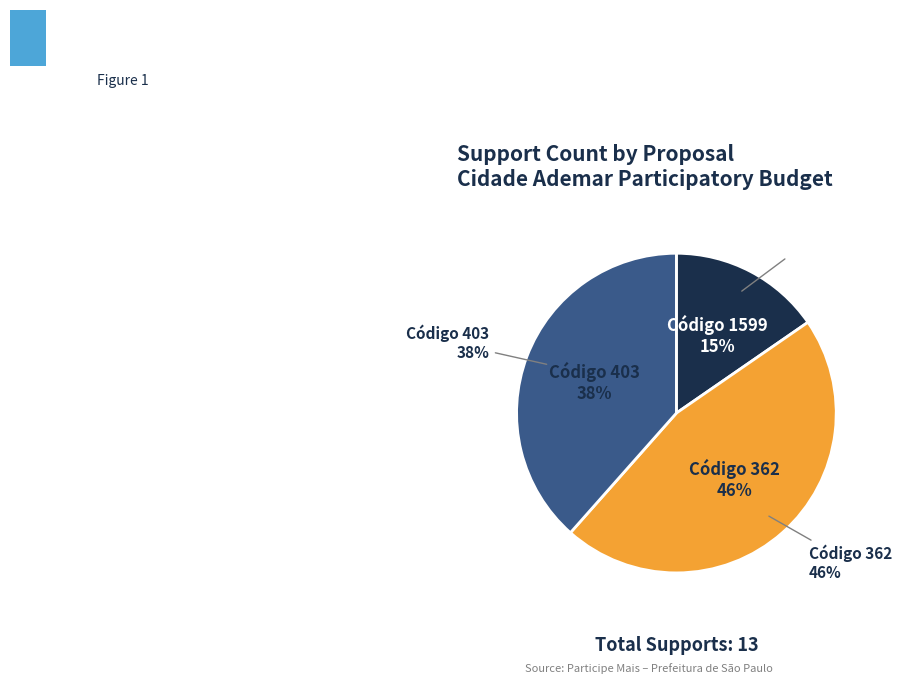

True or false: 362 accounts for 32% of the total.

False